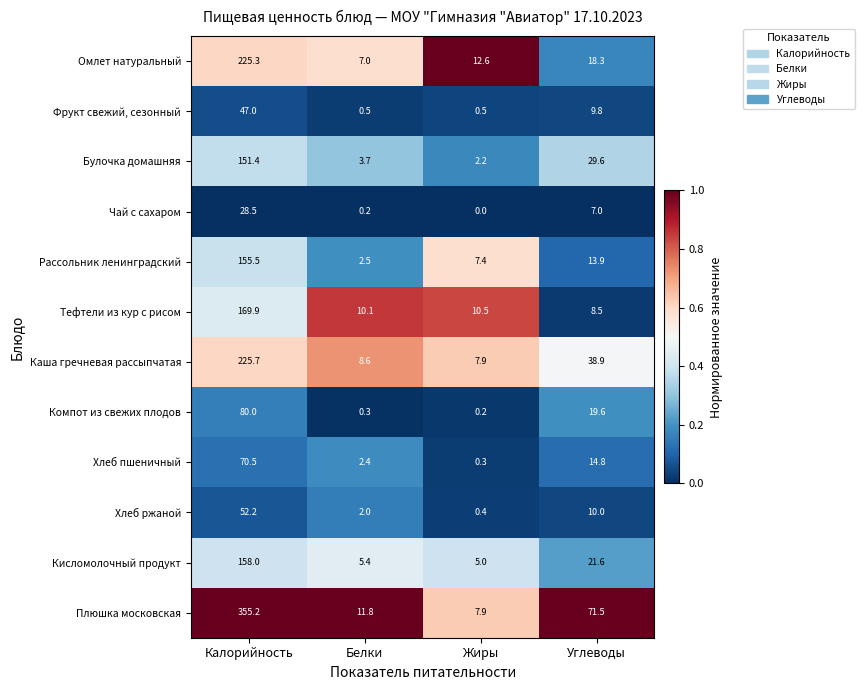

At which category does the chart reach its minimum across all series?

Жиры